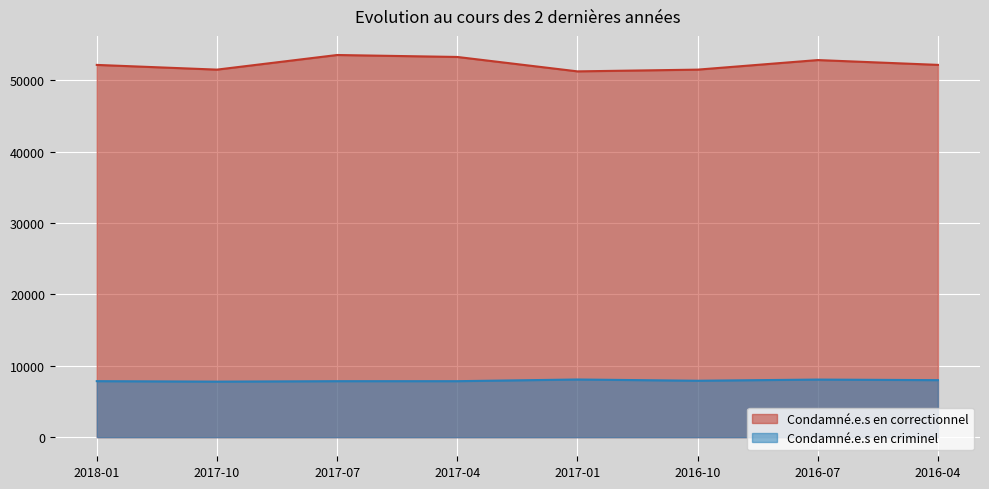

What is the average value of the Condamné.e.s en criminel series?

7916